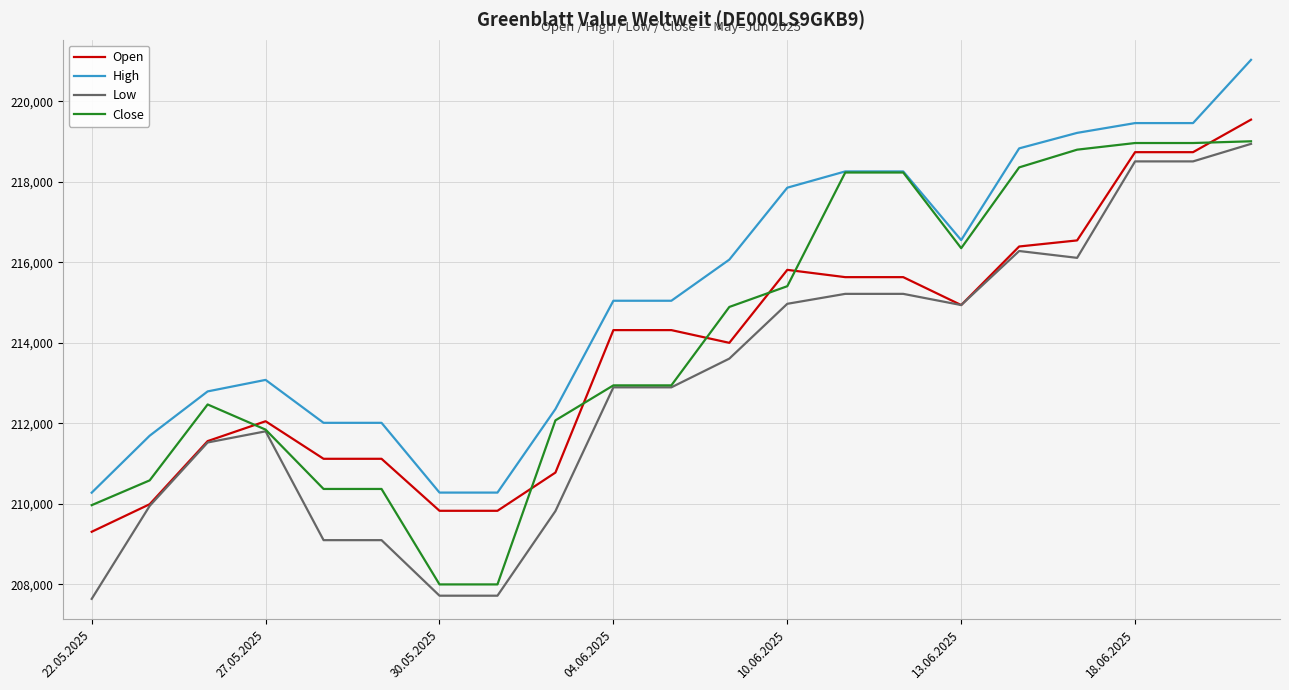

What is the minimum value shown in the chart?

207643